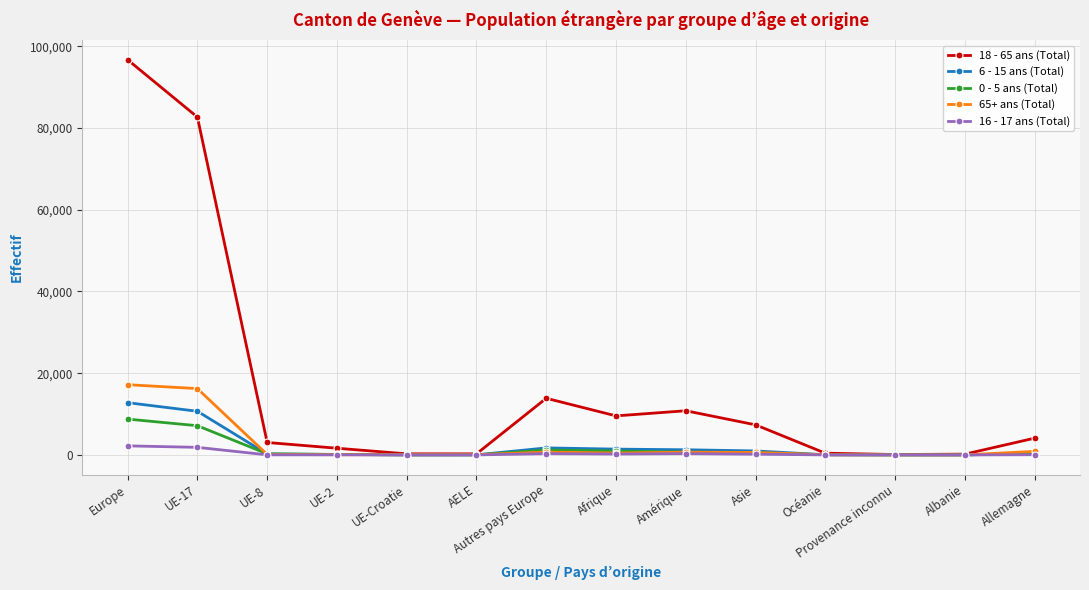

Is the value of 6 - 15 ans (Total) at Autres pays Europe greater than the value of 65+ ans (Total) at Provenance inconnu?

Yes